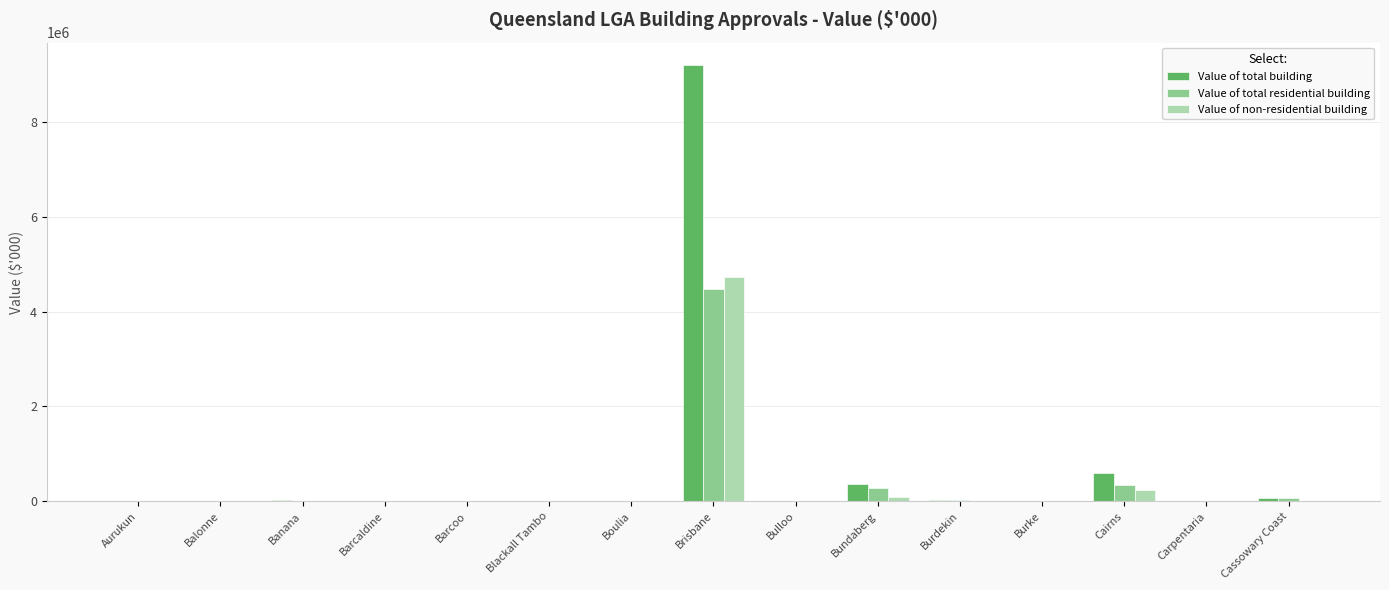

What is the difference between the Value of total building values at Bulloo and Burke?

187.1